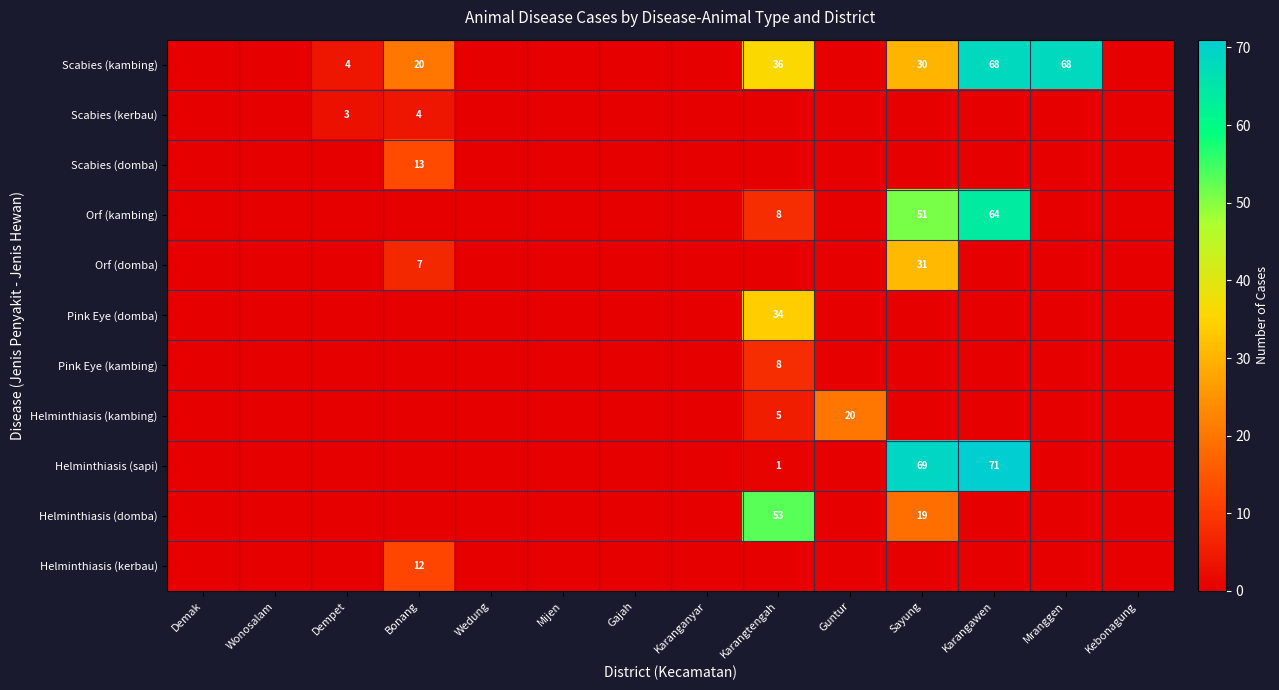

The Pink Eye (kambing) series shows 8 at Karangtengah. True or false?

True